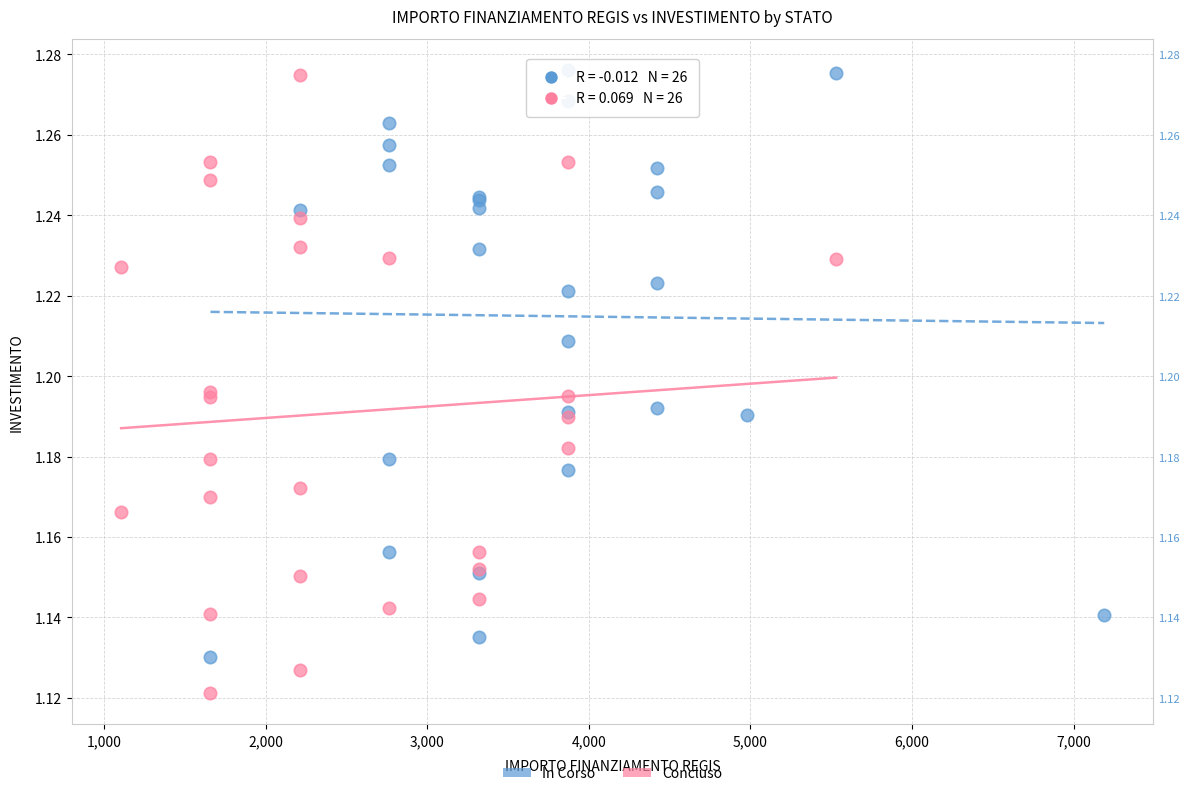

Which series has the largest Y range (max minus min)?

Concluso